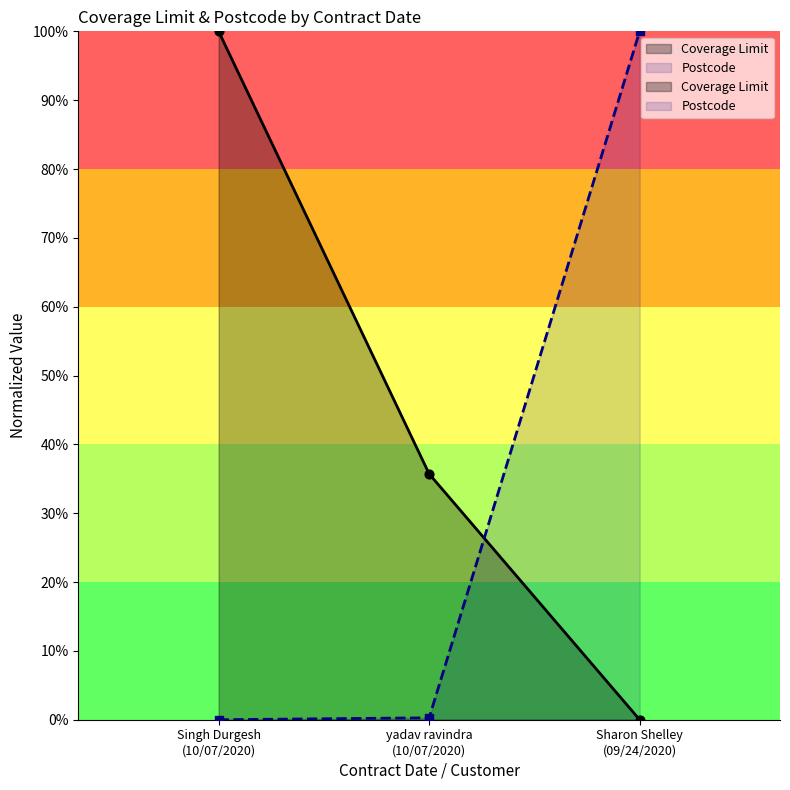

Which series has the largest total across all categories?

Coverage Limit